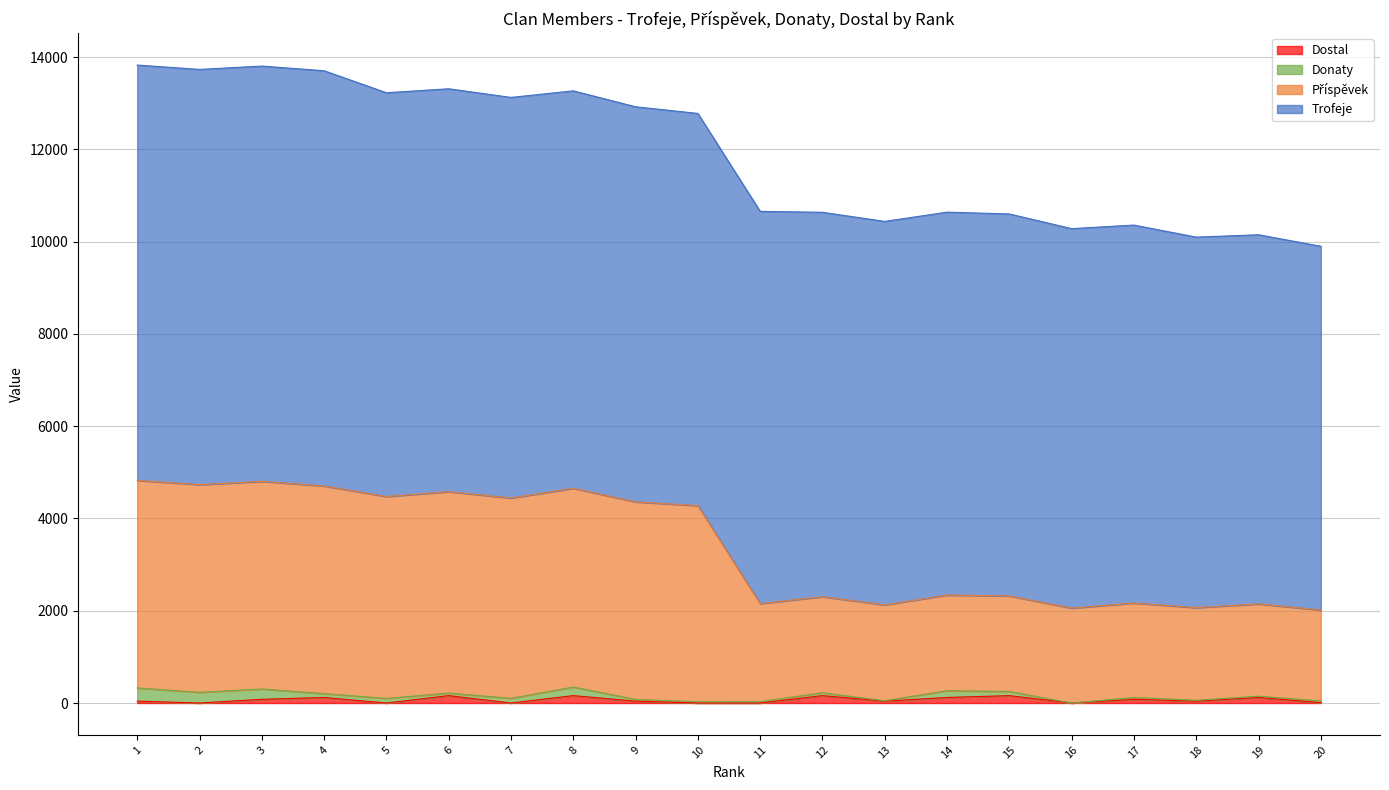

Where is Příspěvek nearest to the value 3420?

10